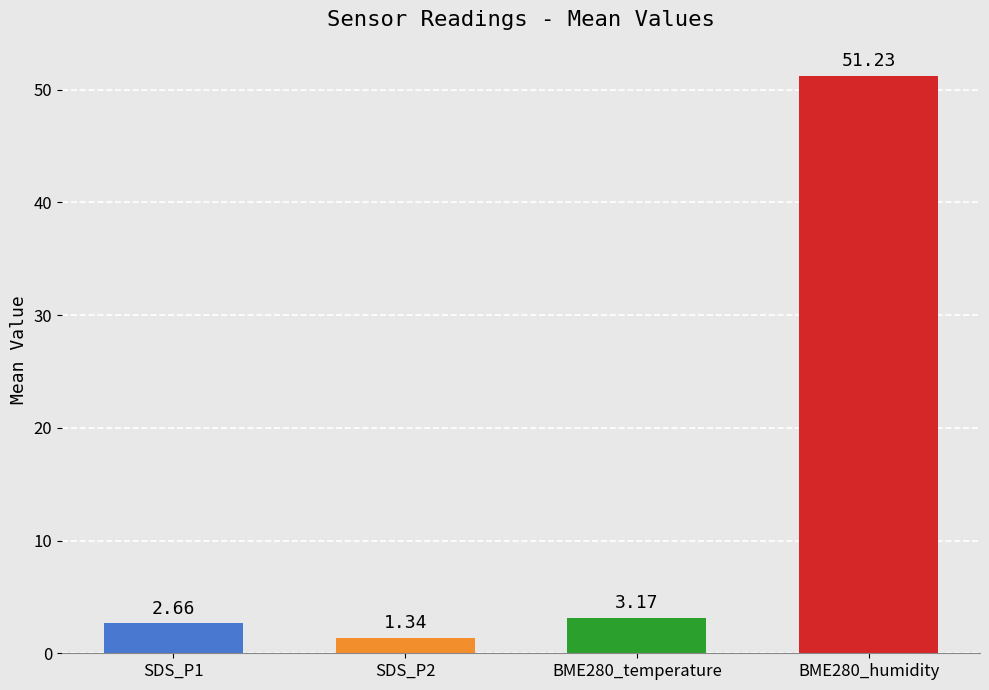

What is the difference between the maximum and minimum values?

49.9